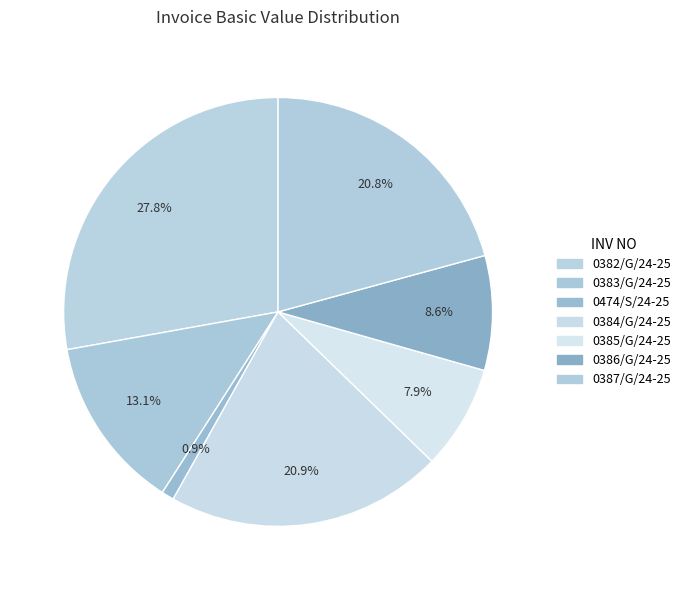

How many slices are in this pie chart?

7